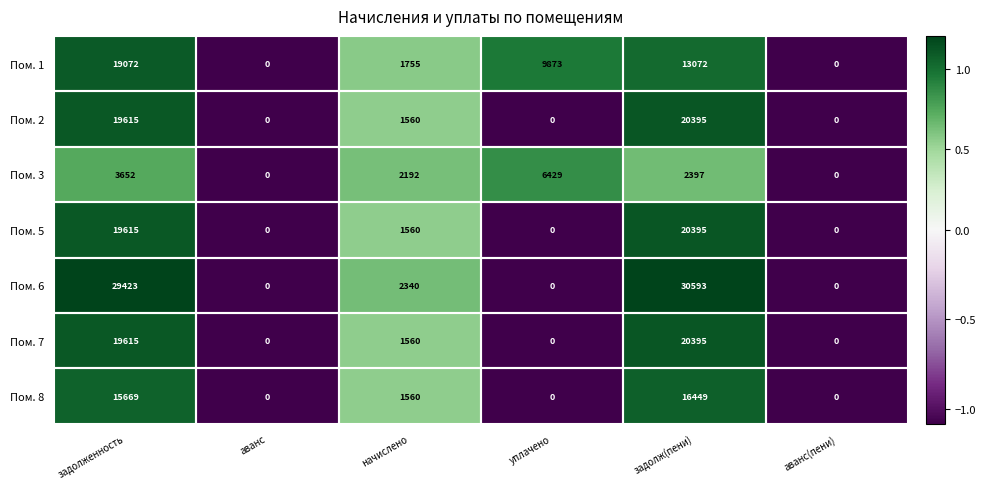

Which series has the largest range (max minus min)?

Пом. 6